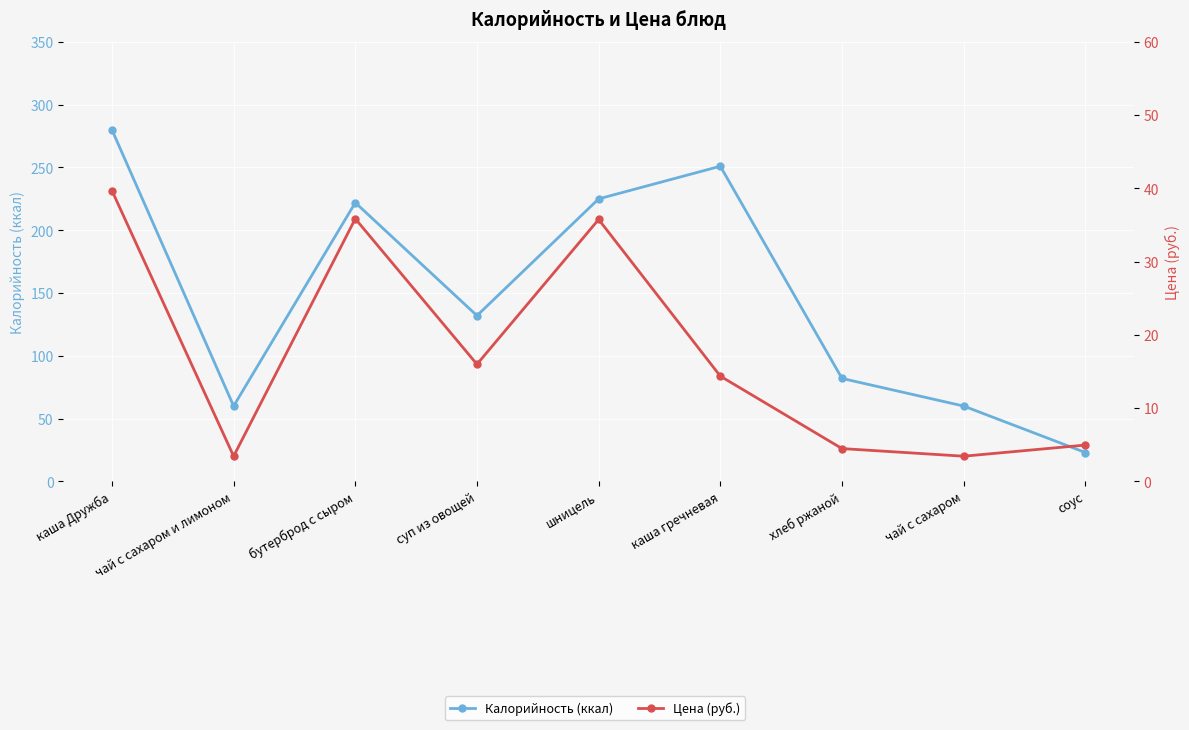

At which category does the chart reach its minimum across all series?

чай с сахаром и лимоном